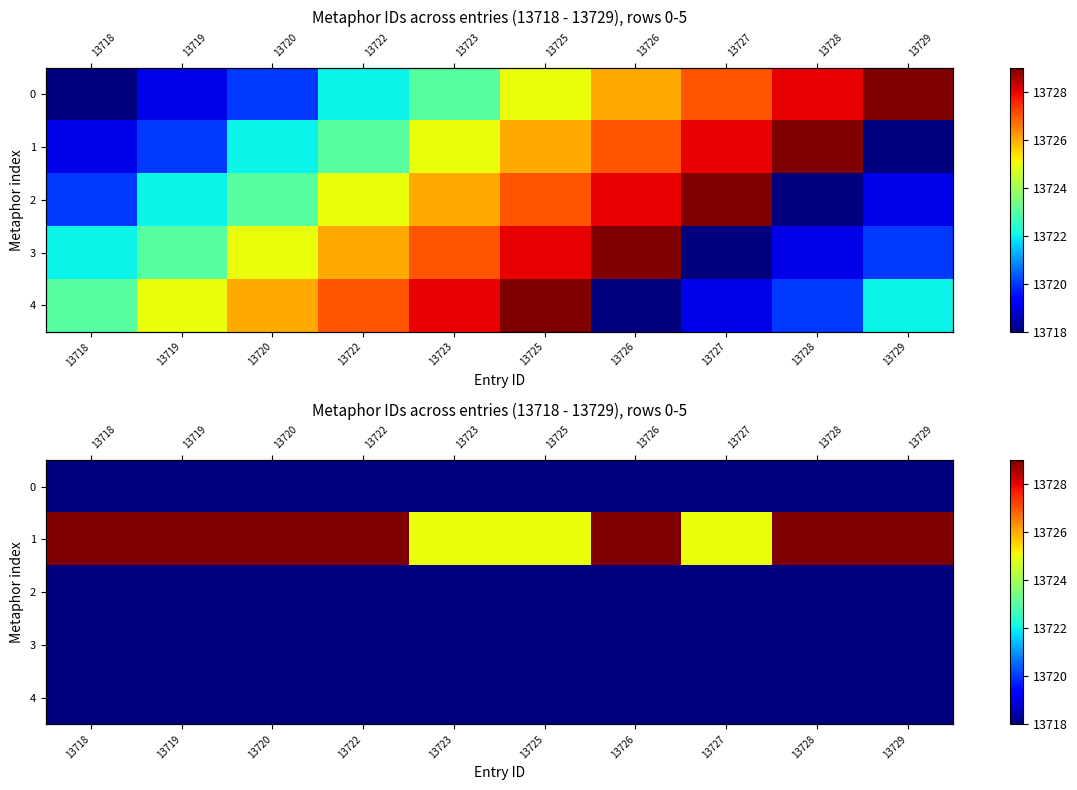

Which series has the largest total across all categories?

1